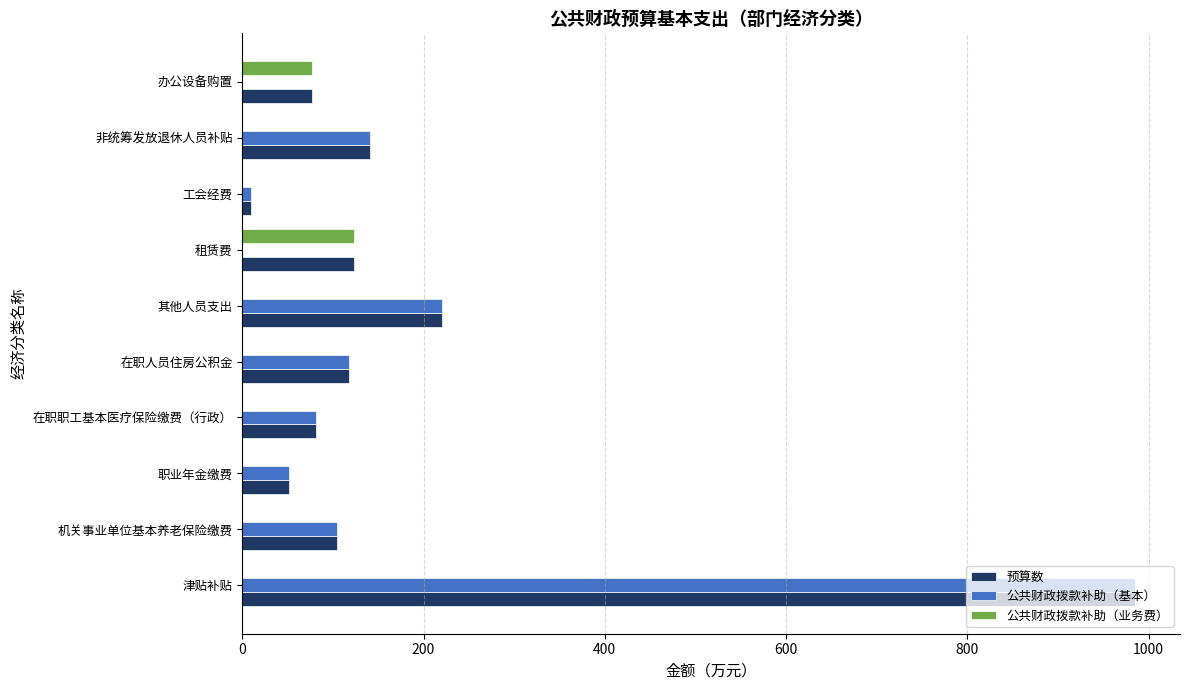

Which category has the highest value in the 公共财政拨款补助（基本） series?

津贴补贴